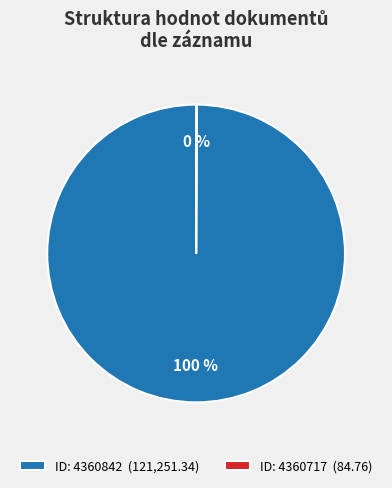

Which category accounts for the majority?

ID: 4360842 (121,251.34)